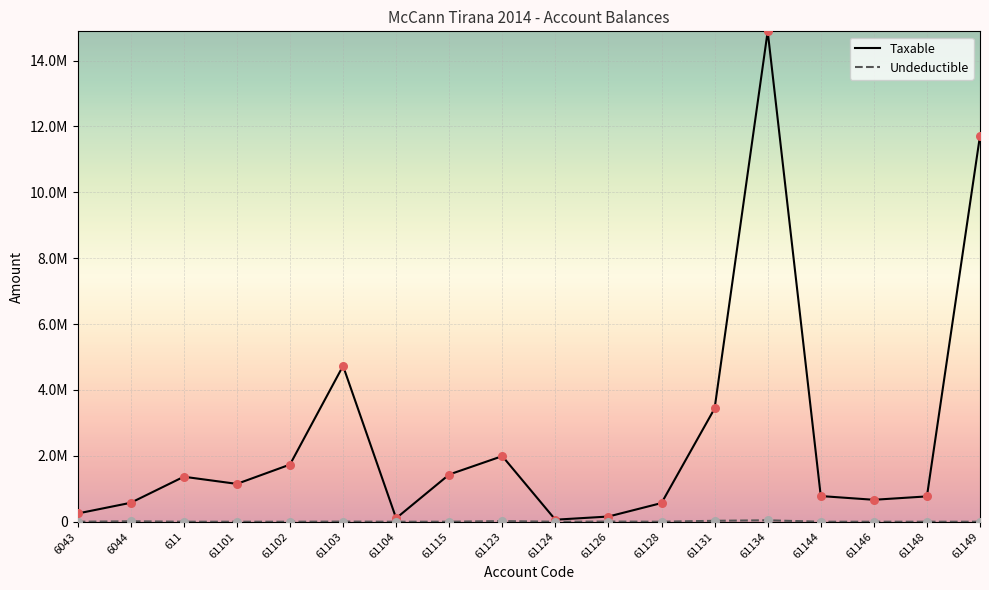

Which series has the largest total across all categories?

Taxable